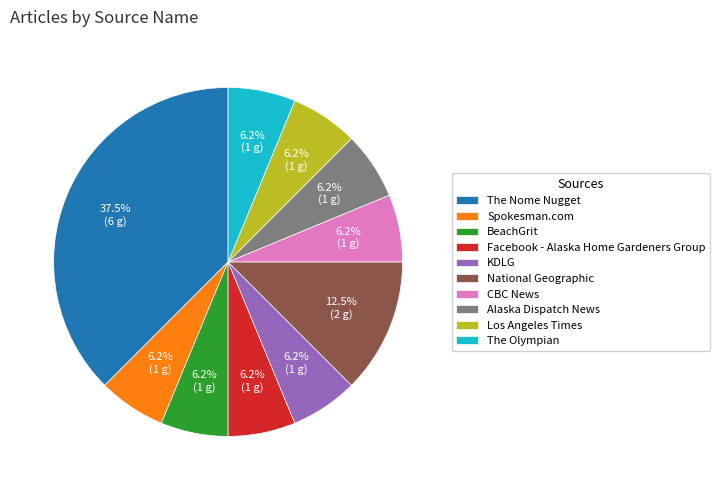

To the nearest percent, what is the difference between the largest and smallest slice percentages?

31%